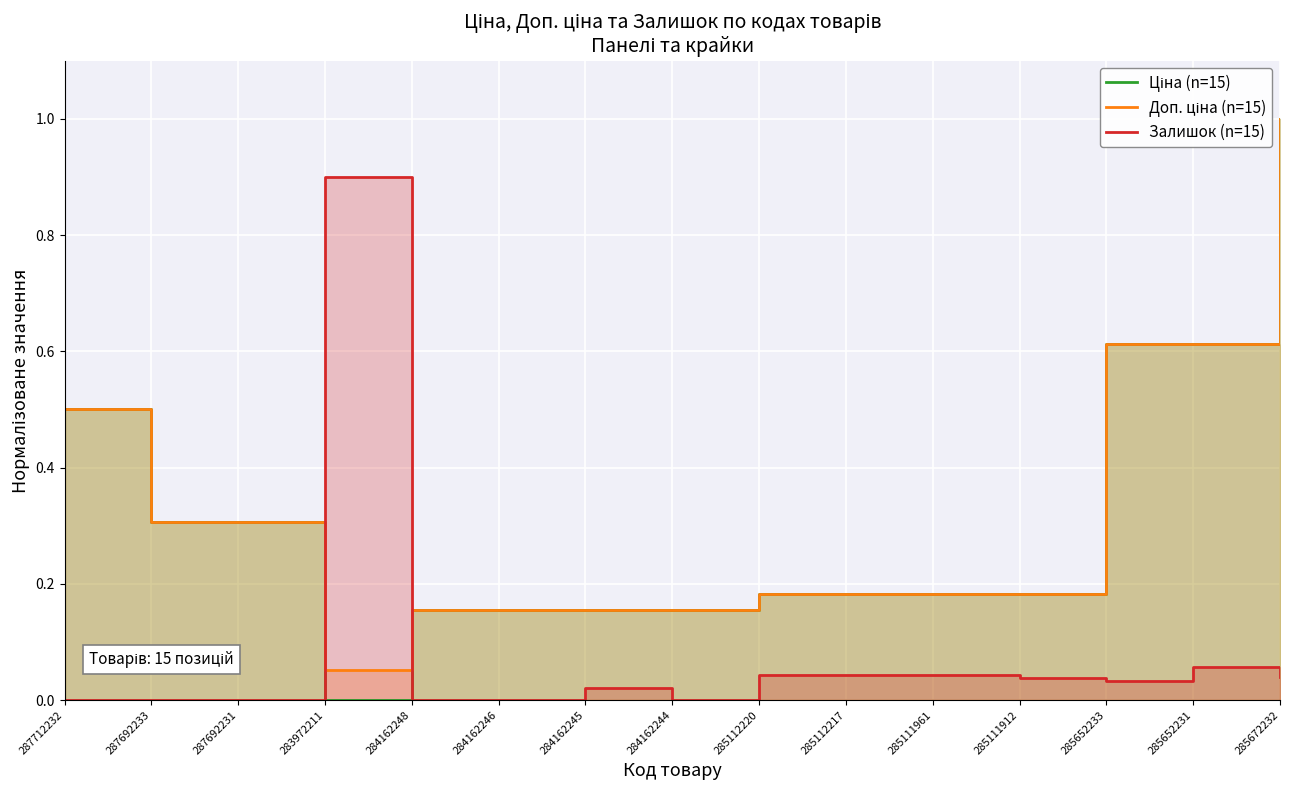

What is the difference between the maximum and second lowest values in the Залишок (n=15) series?

0.9